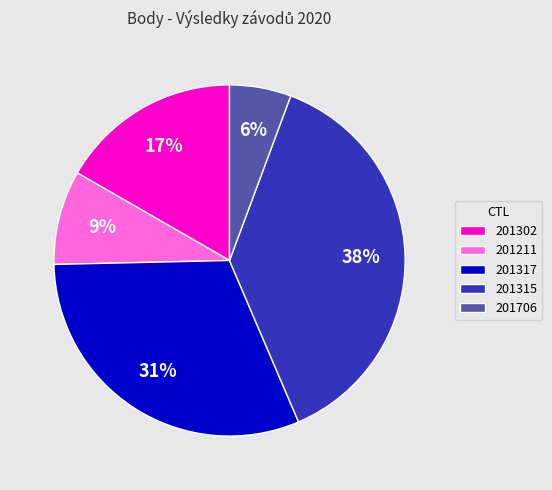

Is it true that 201706 is 16% of the pie?

False